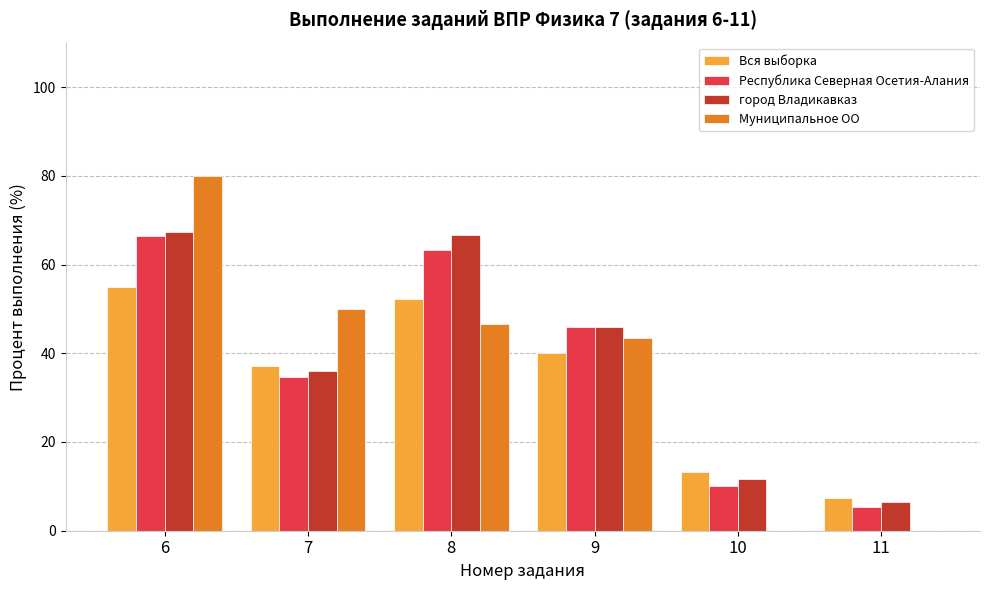

What is the maximum value for Вся выборка?

54.9